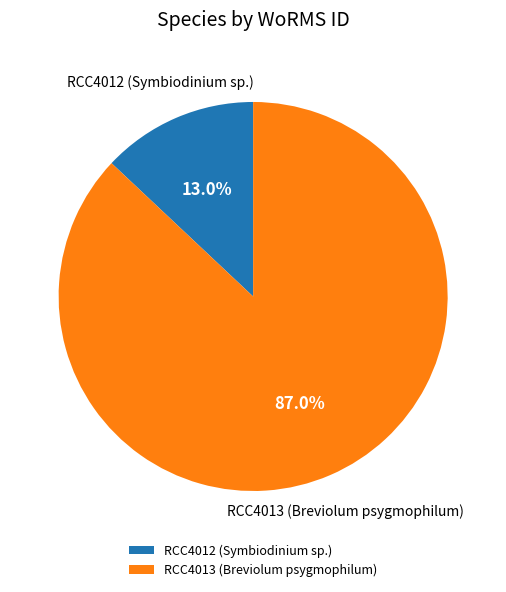

Is it true that RCC4013 (Breviolum psygmophilum) is 74% of the pie?

False